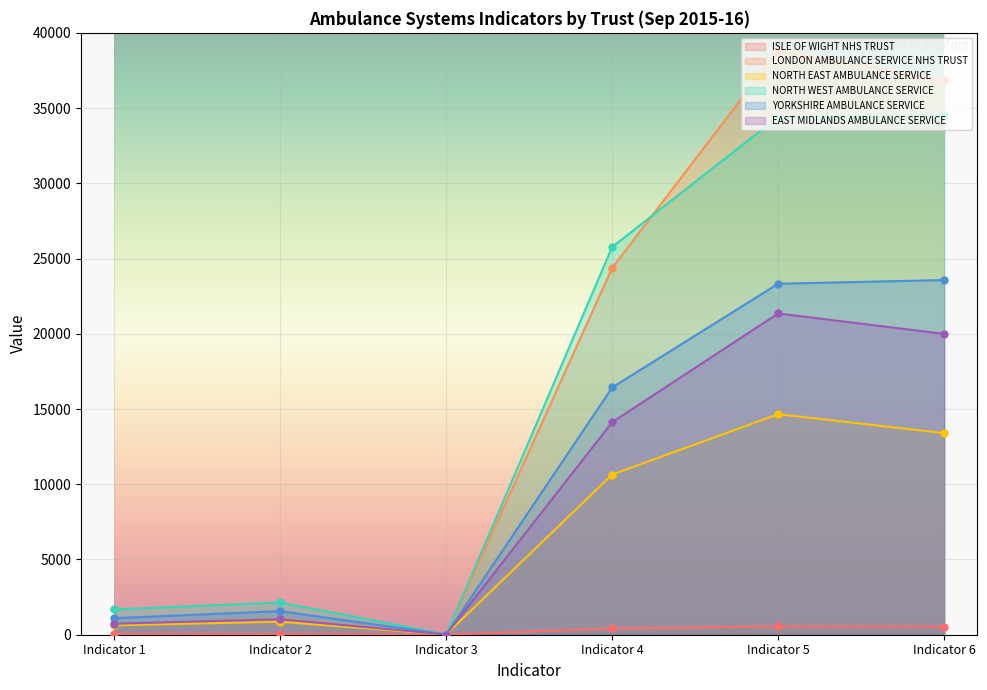

The NORTH EAST AMBULANCE SERVICE series shows 21017.7 at Indicator 5. True or false?

False